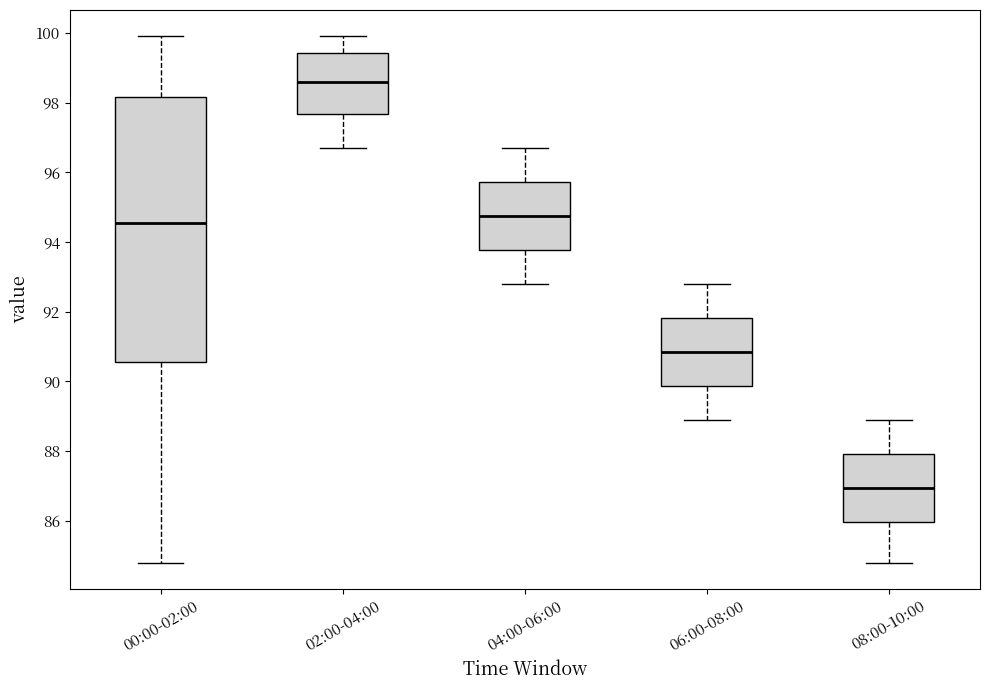

Reading left to right, read every box against the y-axis: the position of its median line, the range the box covers, and the ends of its whiskers. The values are not printed on the chart, so give them approximately, as read against the axis.

00:00-02:00: median 94.6, box 90.6 to 98.2, whiskers 84.8 to 100.0
02:00-04:00: median 98.6, box 97.6 to 99.4, whiskers 96.8 to 100.0
04:00-06:00: median 94.8, box 93.8 to 95.8, whiskers 92.8 to 96.8
06:00-08:00: median 90.8, box 89.8 to 91.8, whiskers 89.0 to 92.8
08:00-10:00: median 87.0, box 86.0 to 88.0, whiskers 84.8 to 89.0